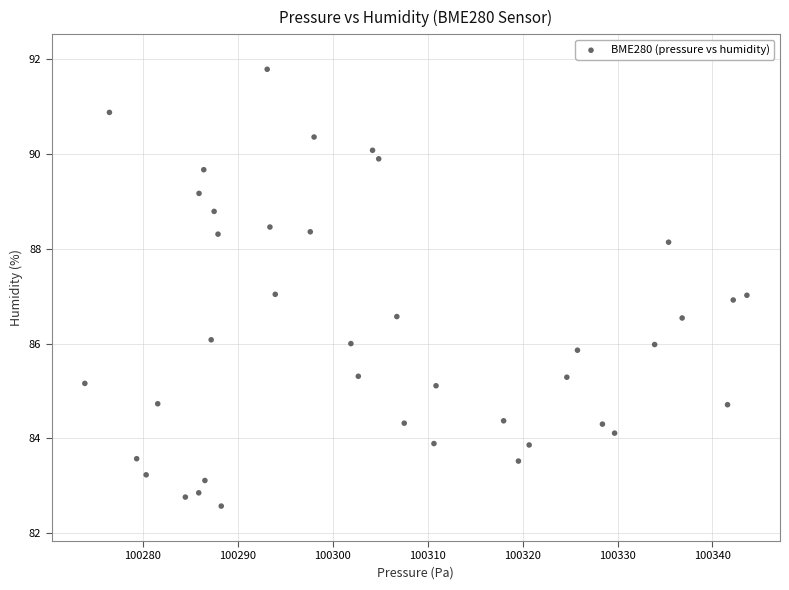

What is the range of Y values (max minus min)?

9.2